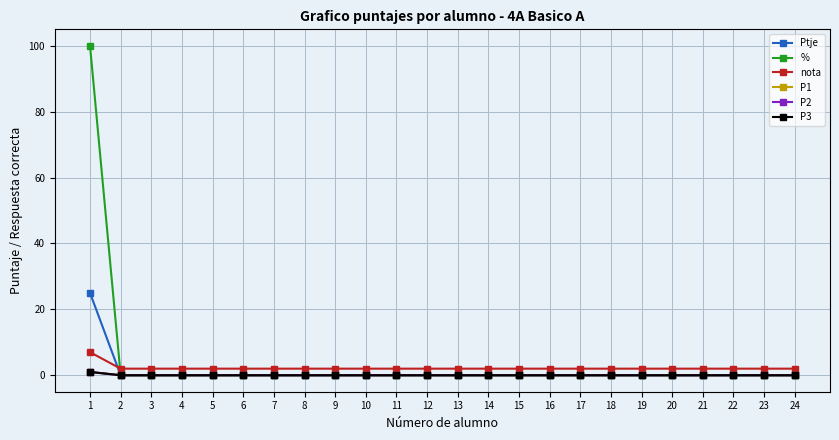

At which category is the sum across all series the highest?

1